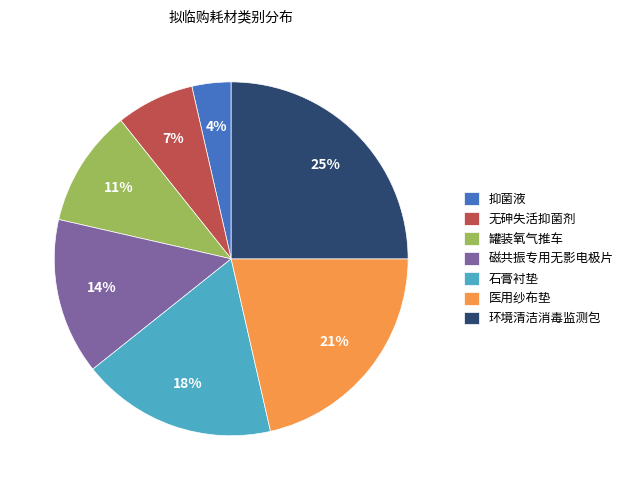

Rank the categories by value from lowest to highest.

抑菌液, 无砷失活抑菌剂, 罐装氧气推车, 磁共振专用无影电极片, 石膏衬垫, 医用纱布垫, 环境清洁消毒监测包